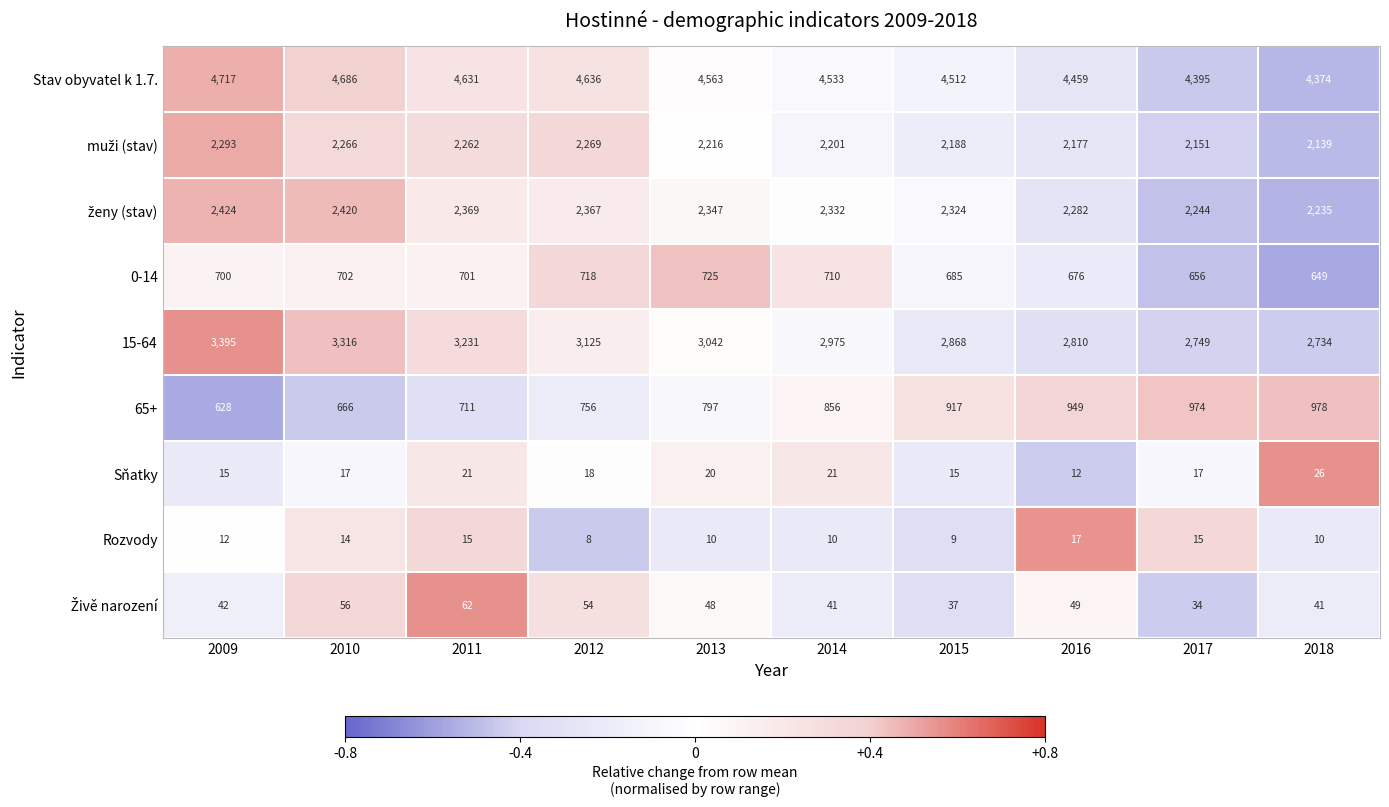

What is the difference between the 65+ values at 2011 and 2012?

45